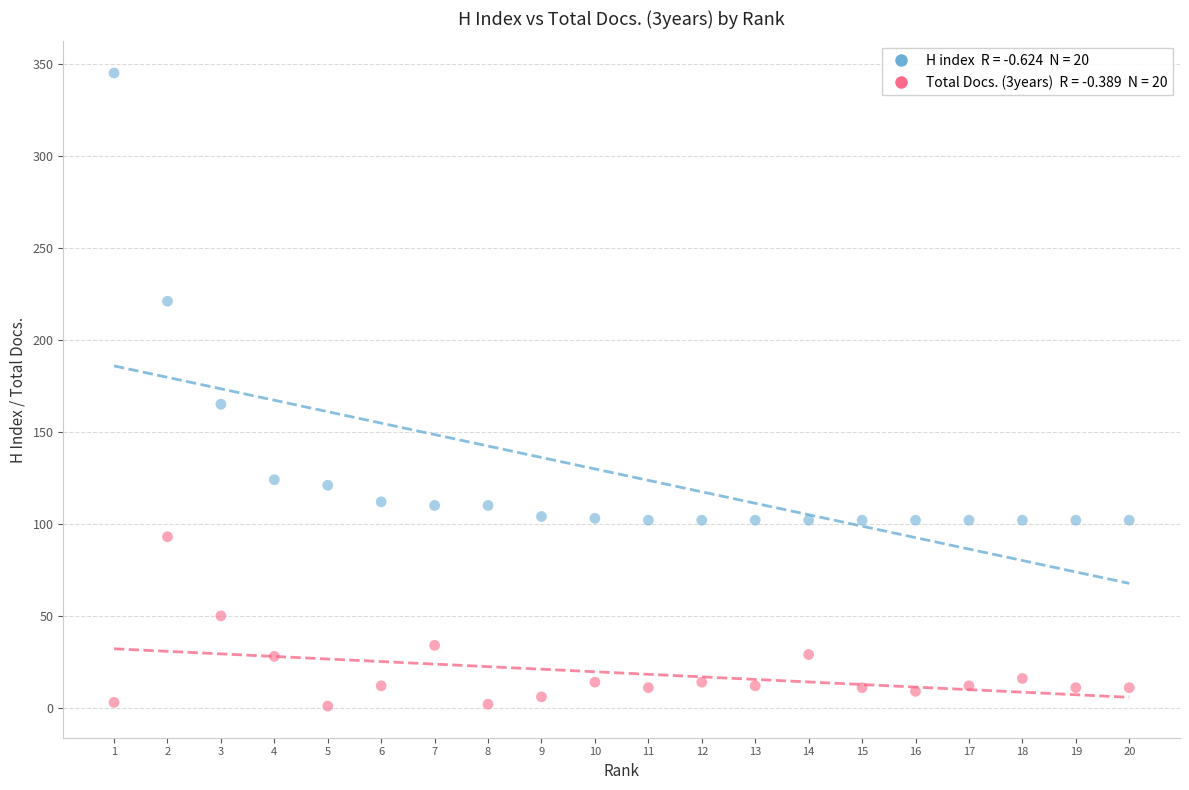

Across all data points, what is the range of Y values (max minus min)?

344